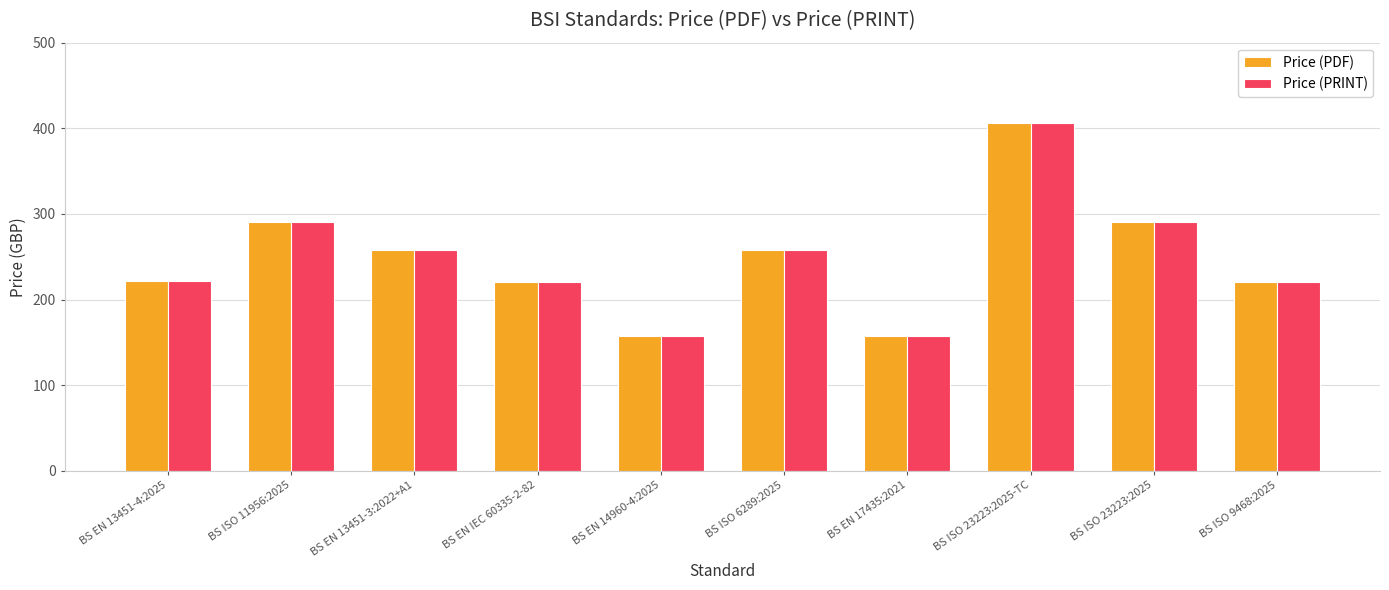

How many bars are there in total?

20